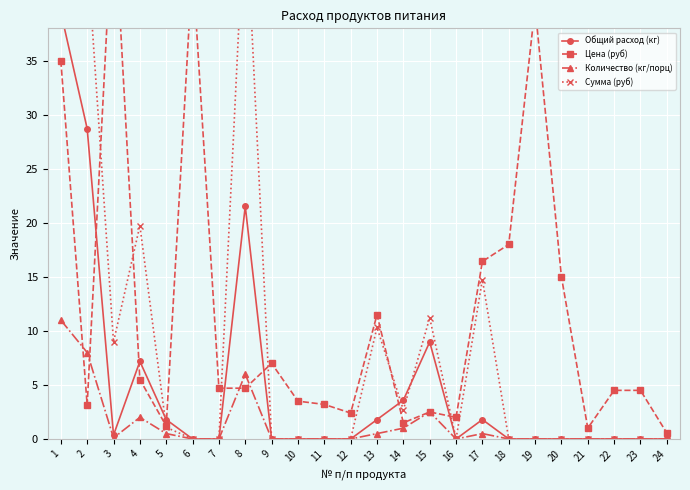

At which category does Общий расход (кг) reach its first local valley?

3